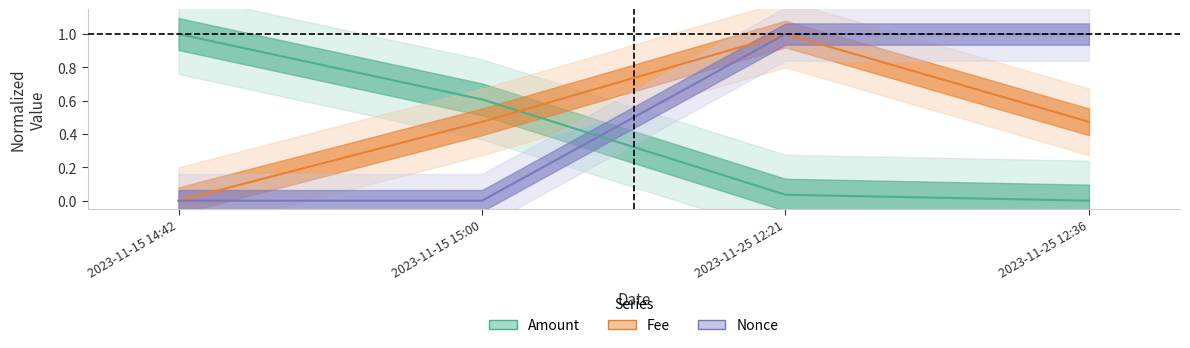

Count the number of categories in the chart.

4